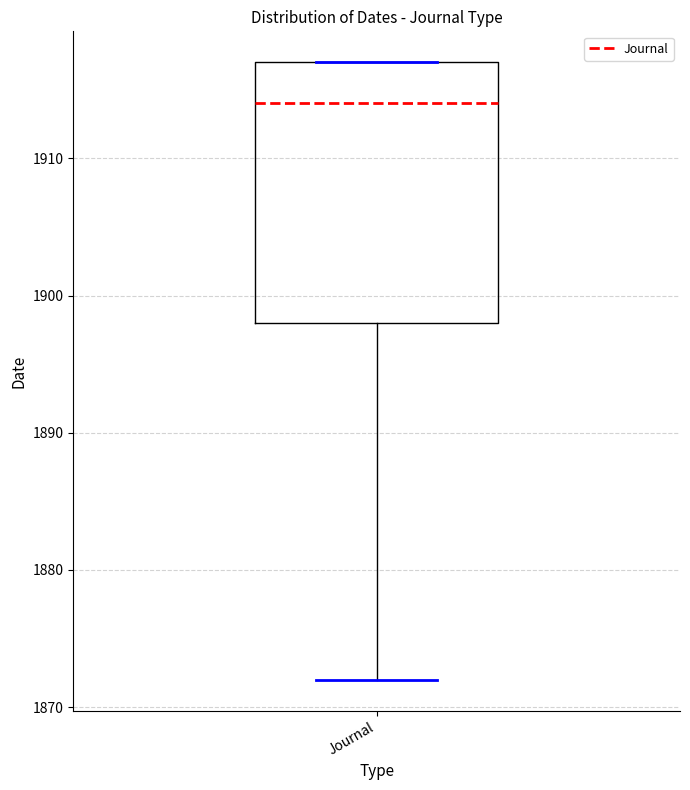

Where does the median line of the box for Journal sit on the y-axis? The values are not printed on the chart, so give them approximately, as read against the axis.

1914